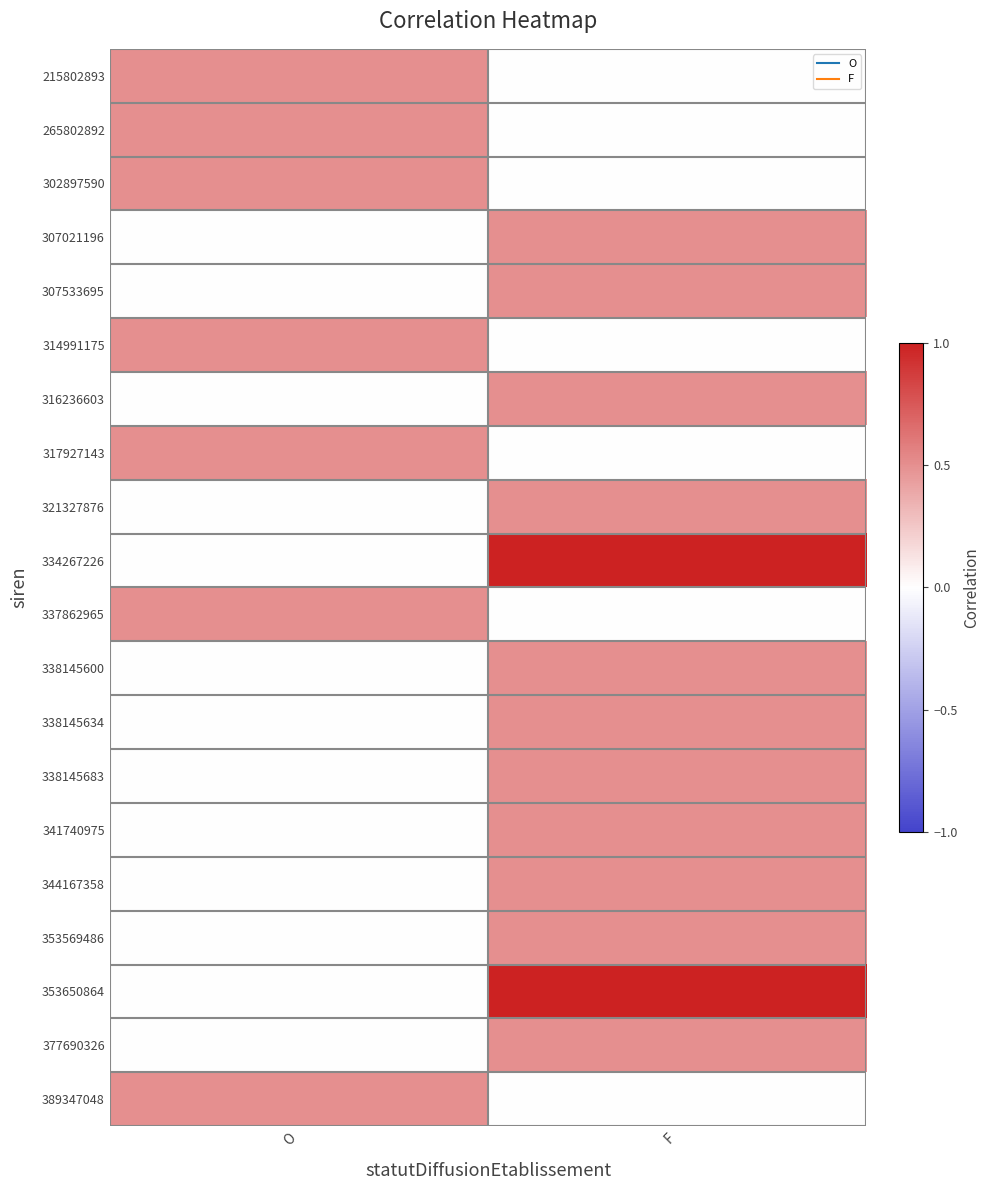

What is the total value across all series at O?

3.5